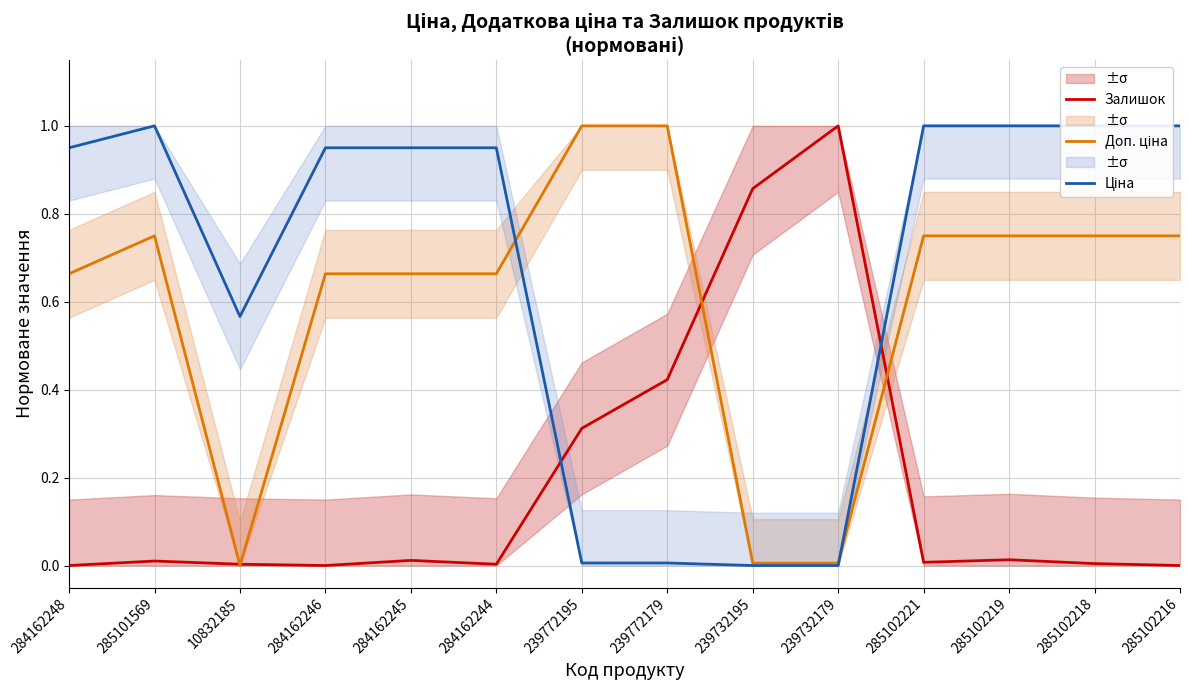

True or false: Залишок has a value of -0.4 at 284162246.

False